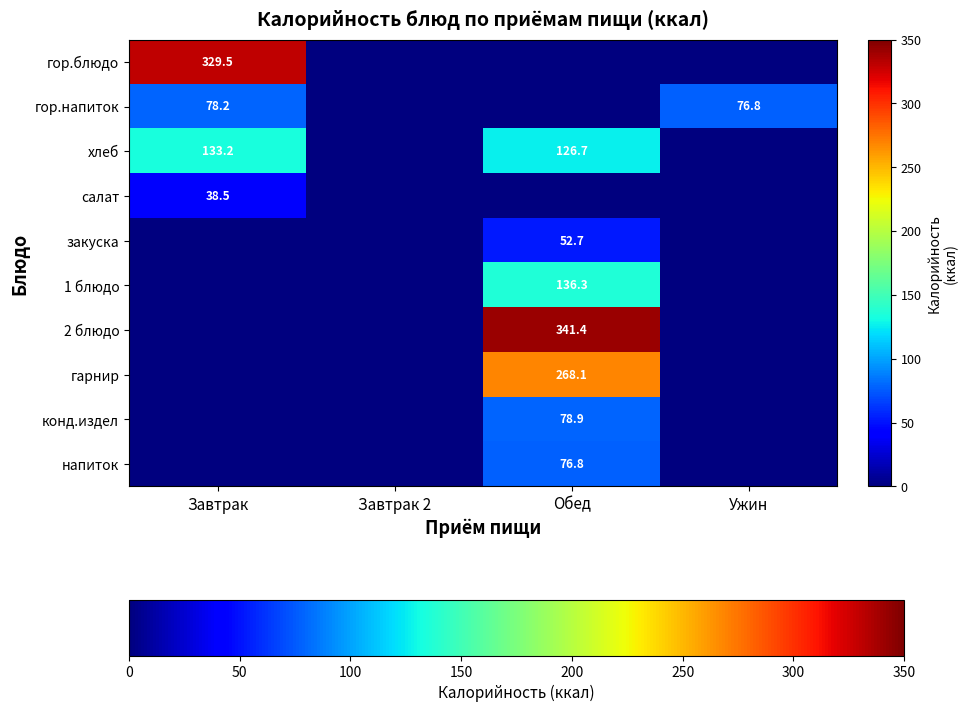

Is it true that 2 блюдо equals 341.4 at Обед?

True